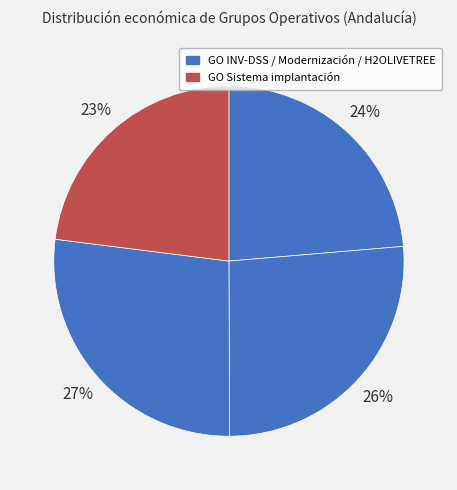

Count the number of slices in the pie.

4